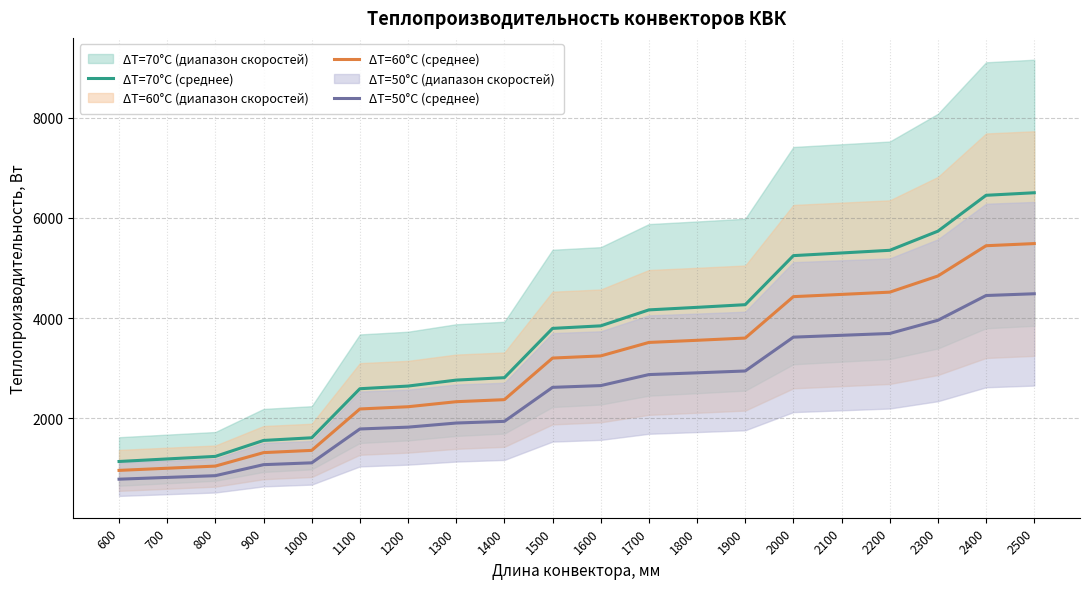

How many values in the ΔT=70°С (среднее) series exceed 3845?

10